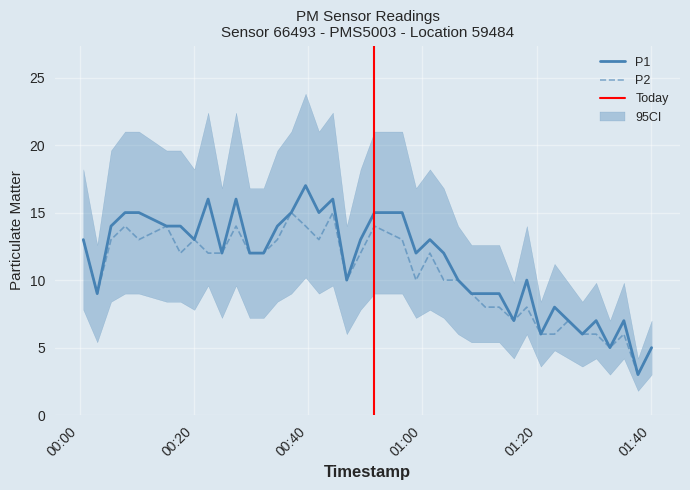

What is the highest value of the P1 series?

17